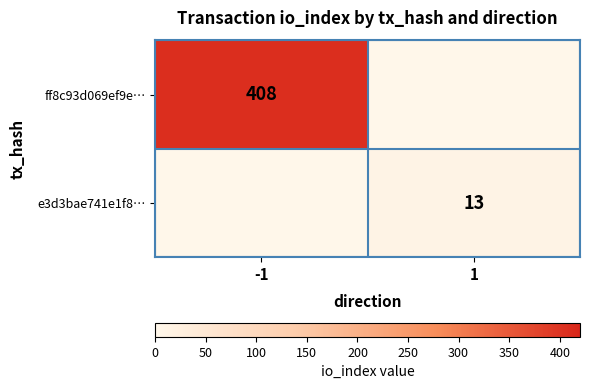

Which category has the lowest value across all series?

1